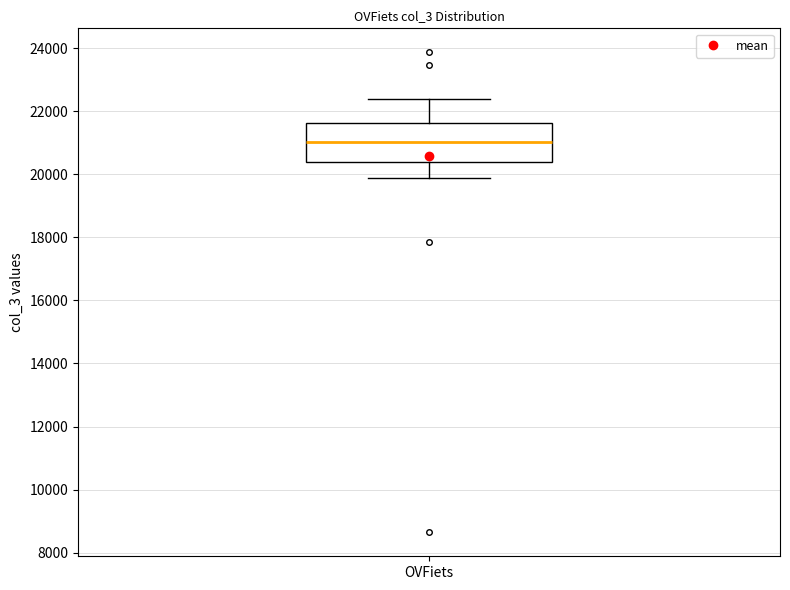

Where does the median line of the box for OVFiets sit on the y-axis? The values are not printed on the chart, so give them approximately, as read against the axis.

21000